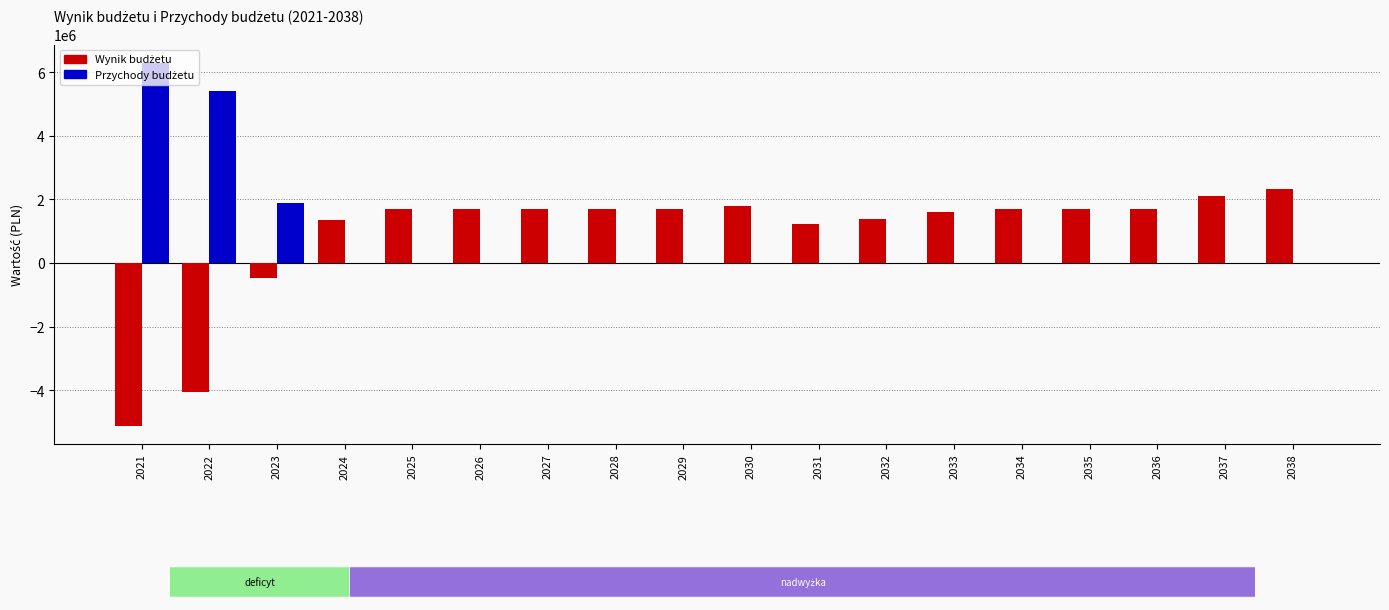

What is the greatest value displayed?

6305584